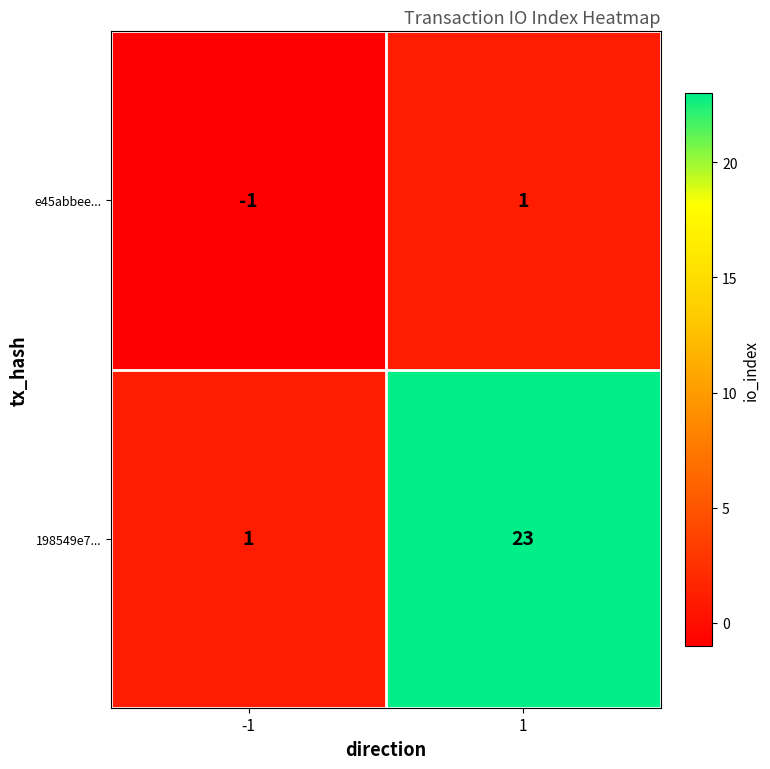

What is the difference between the 198549e7... values at -1 and 1?

22